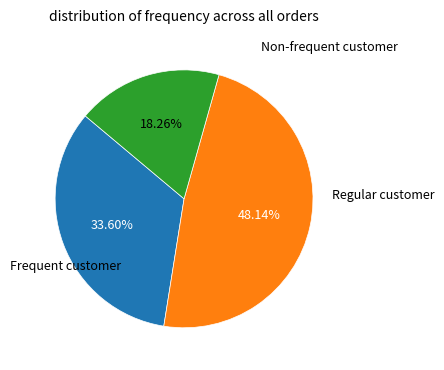

To the nearest percent, what is the average slice percentage?

33%